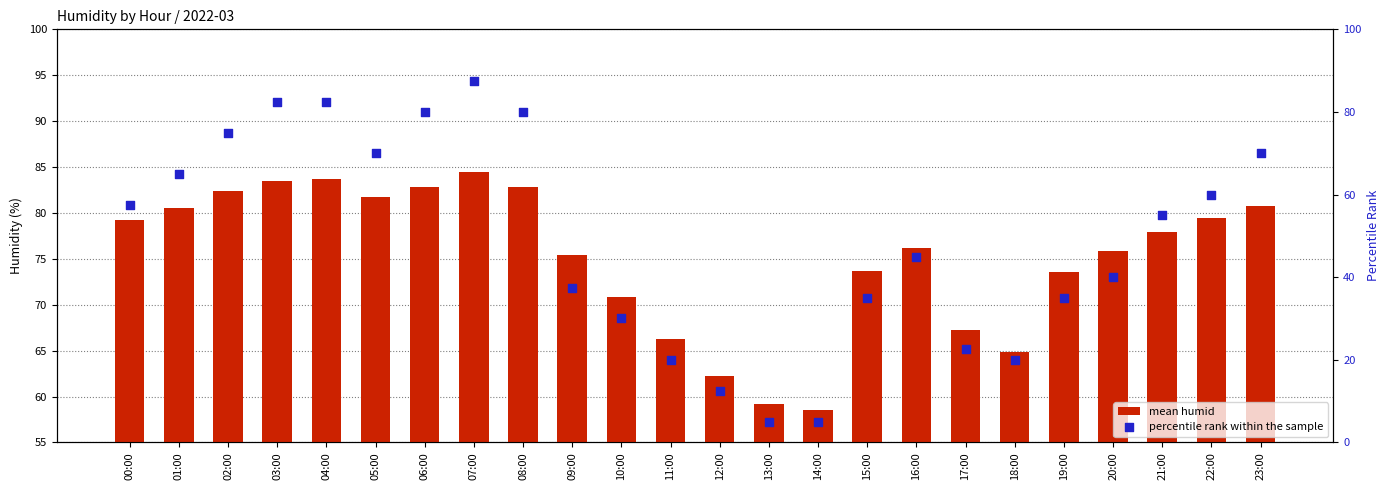

What are all the series names shown in the legend?

mean humid, percentile rank within the sample